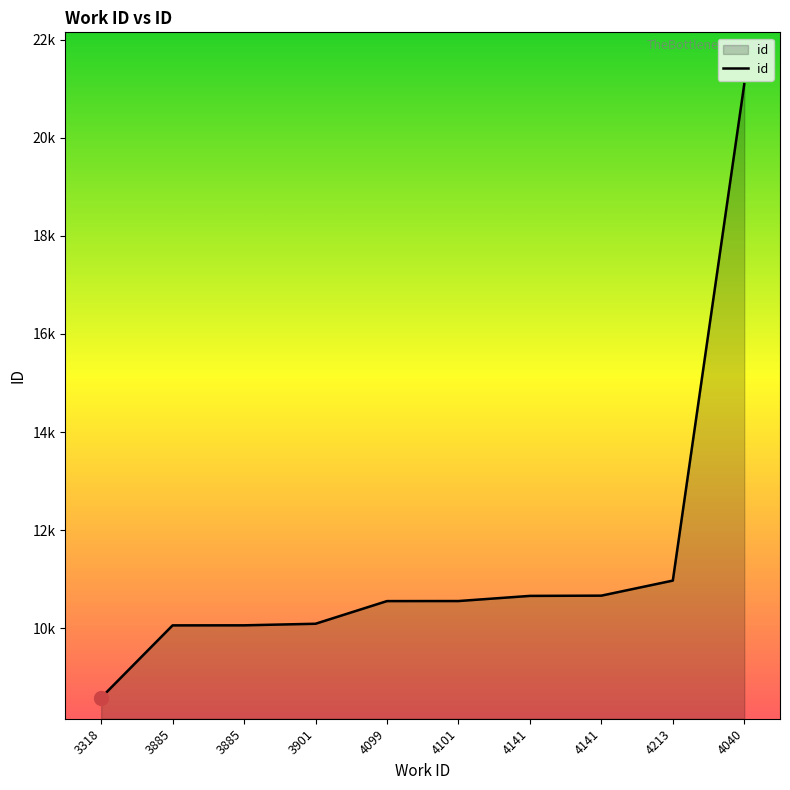

What is the change in value from 4141 to 4040?

+10429